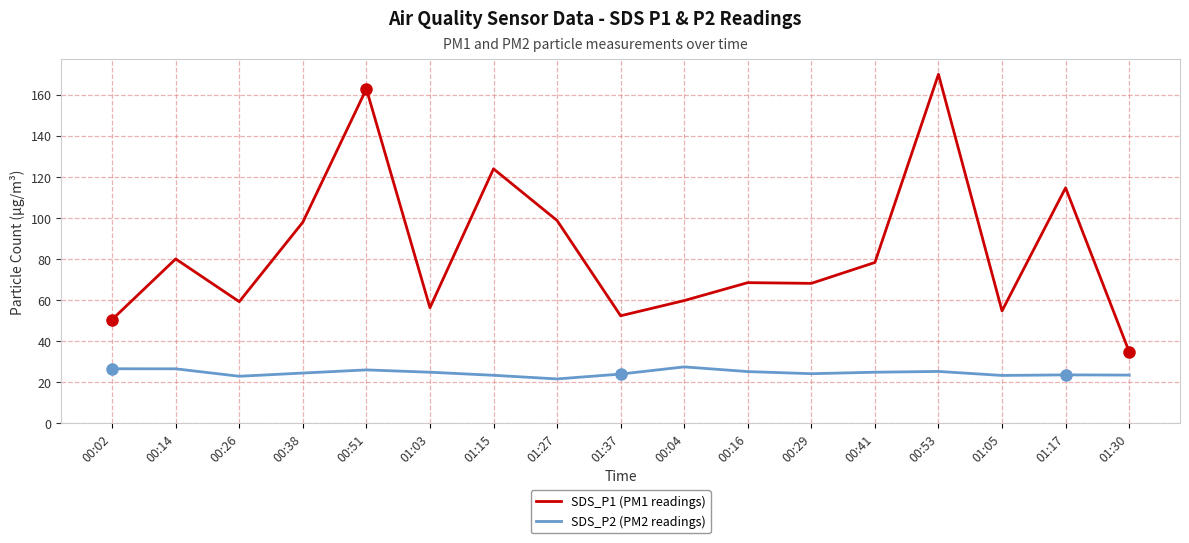

What is the total value across all series at 00:29?

91.9